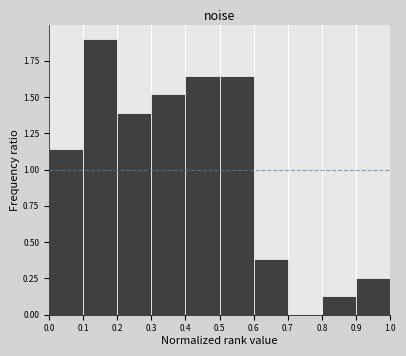

Reading left to right, transcribe this chart: for each bar, give the range it covers on the x-axis and its height. The values are not printed on the chart, so give them approximately, as read against the axis.

0.0 to 0.1: 1.15
0.1 to 0.2: 1.90
0.2 to 0.3: 1.40
0.3 to 0.4: 1.50
0.4 to 0.5: 1.65
0.5 to 0.6: 1.65
0.6 to 0.7: 0.40
0.7 to 0.8: 0
0.8 to 0.9: 0.15
0.9 to 1.0: 0.25